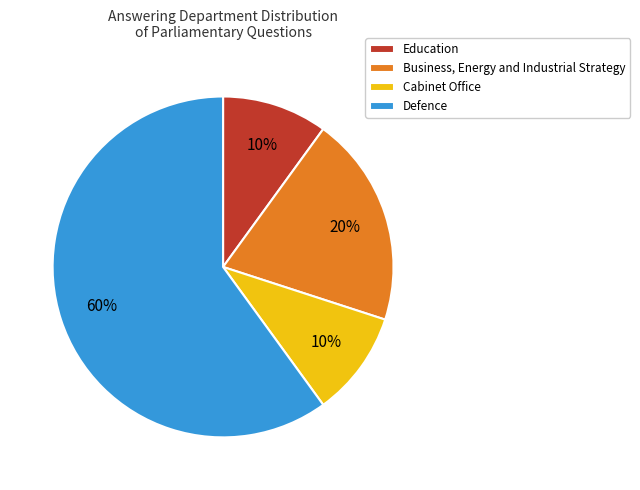

To the nearest percent, what portion does Business, Energy and Industrial Strategy represent?

20%